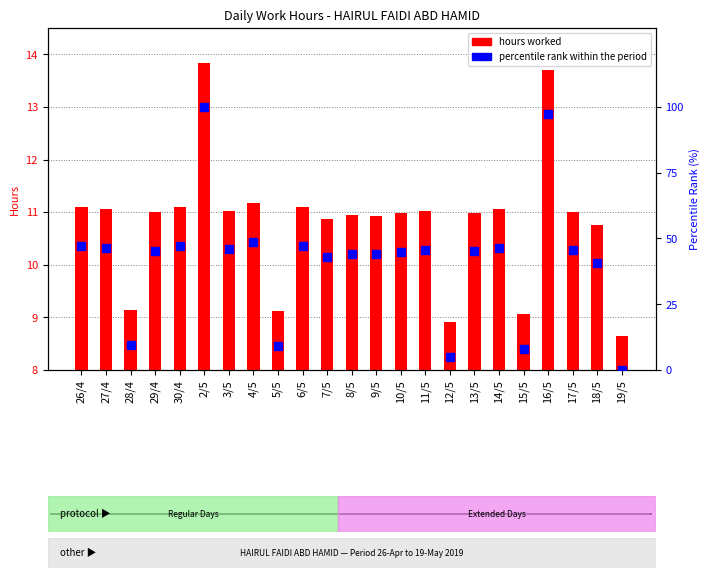

Which series contains the highest Y value?

Percentile Rank